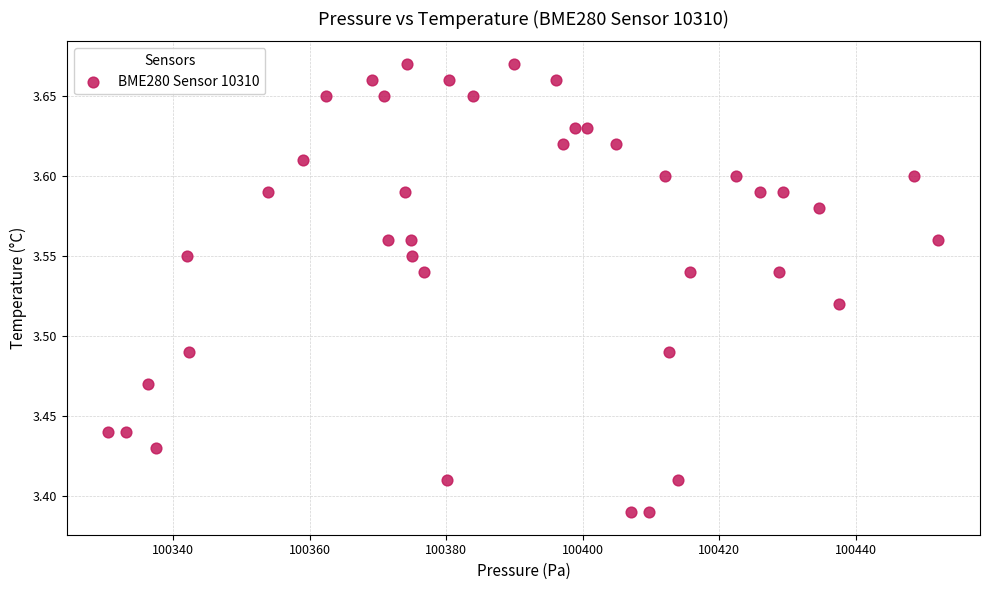

What is the range of Y values (max minus min)?

0.3